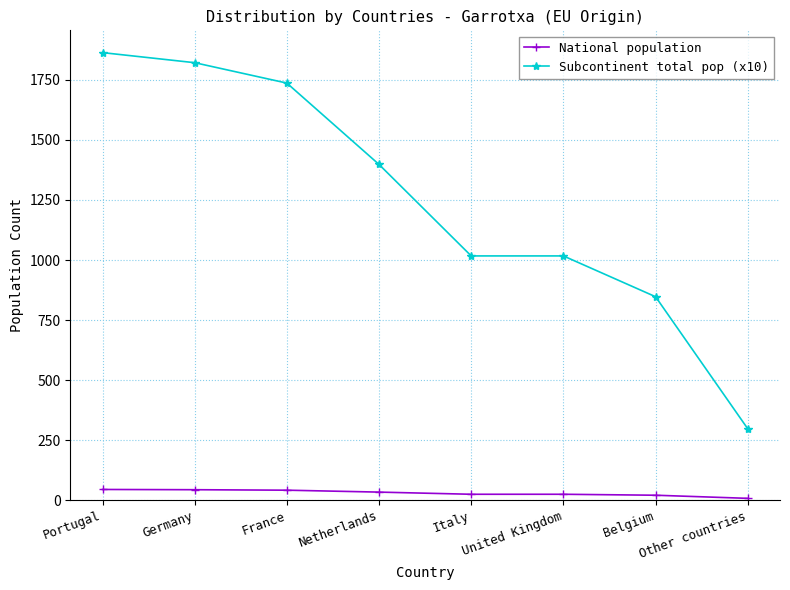

What is the label of the 4th point from the right?

Italy